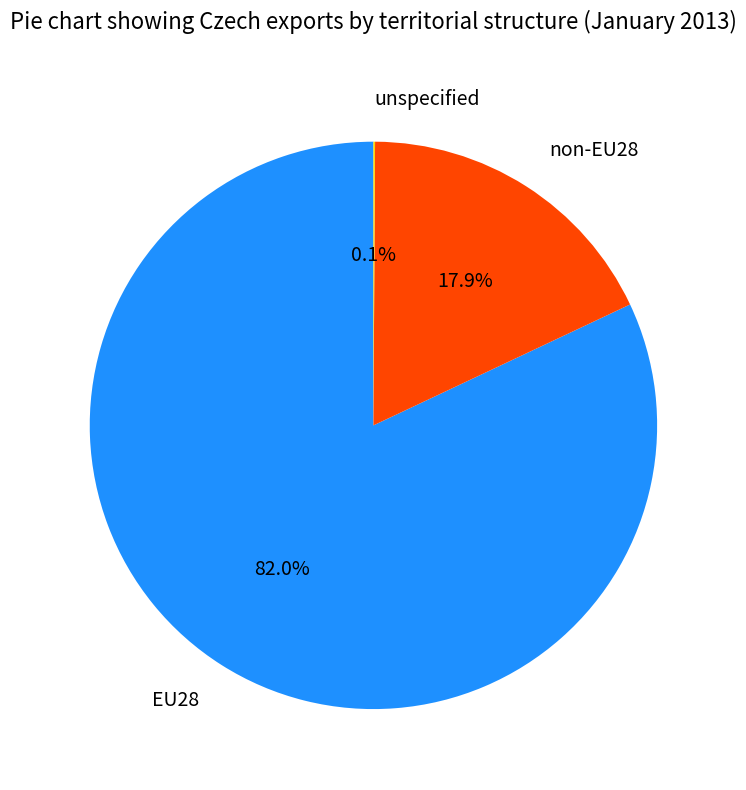

Which slice represents more than half of the pie?

EU28